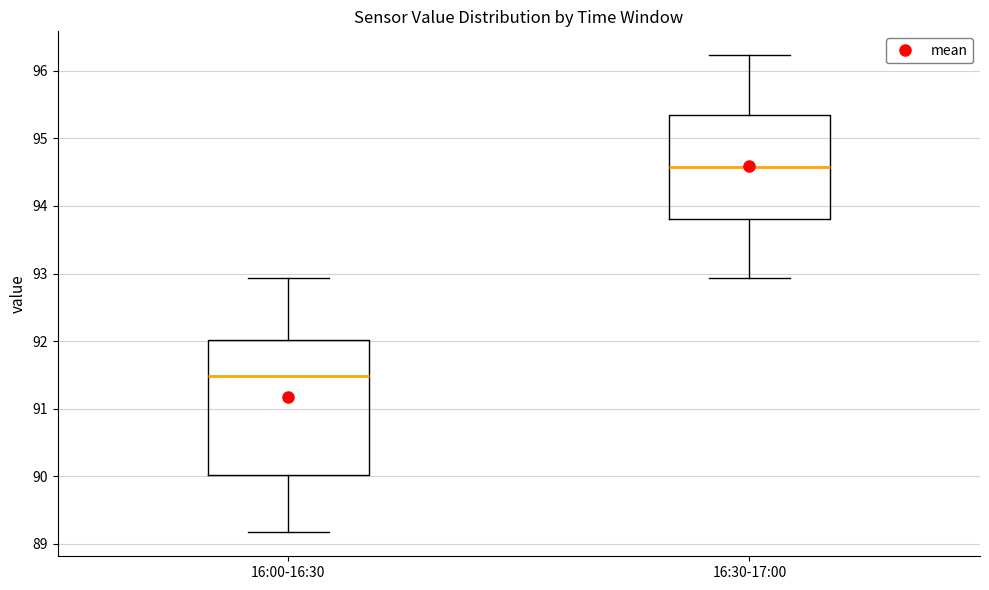

Reading left to right, transcribe this box plot: for each box, give where its median line is, the range the box spans, and where its two whiskers end, as read against the y-axis. The values are not printed on the chart, so give them approximately, as read against the axis.

16:00-16:30: median 91.5, box 90.0 to 92.0, whiskers 89.2 to 92.9
16:30-17:00: median 94.6, box 93.8 to 95.3, whiskers 92.9 to 96.2